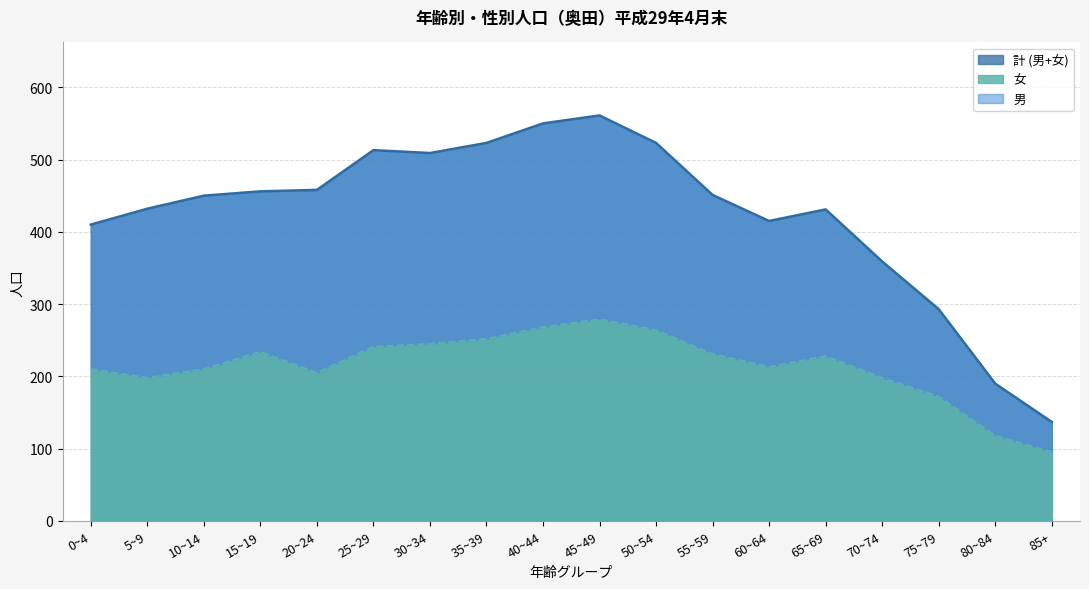

The 計 (男+女) series shows 215 at 40~44. True or false?

False